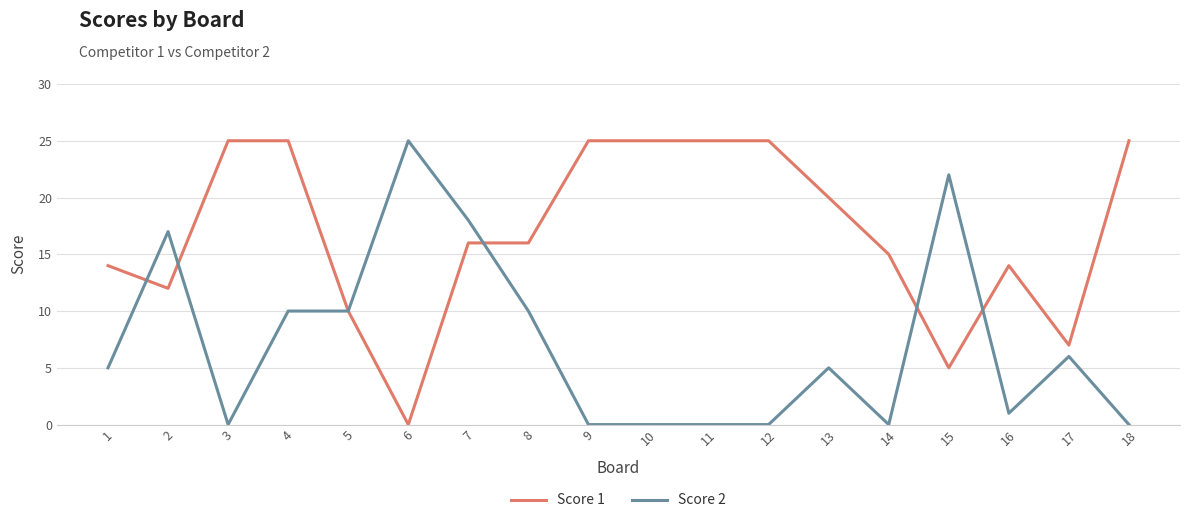

What is the maximum value for Score 1?

25